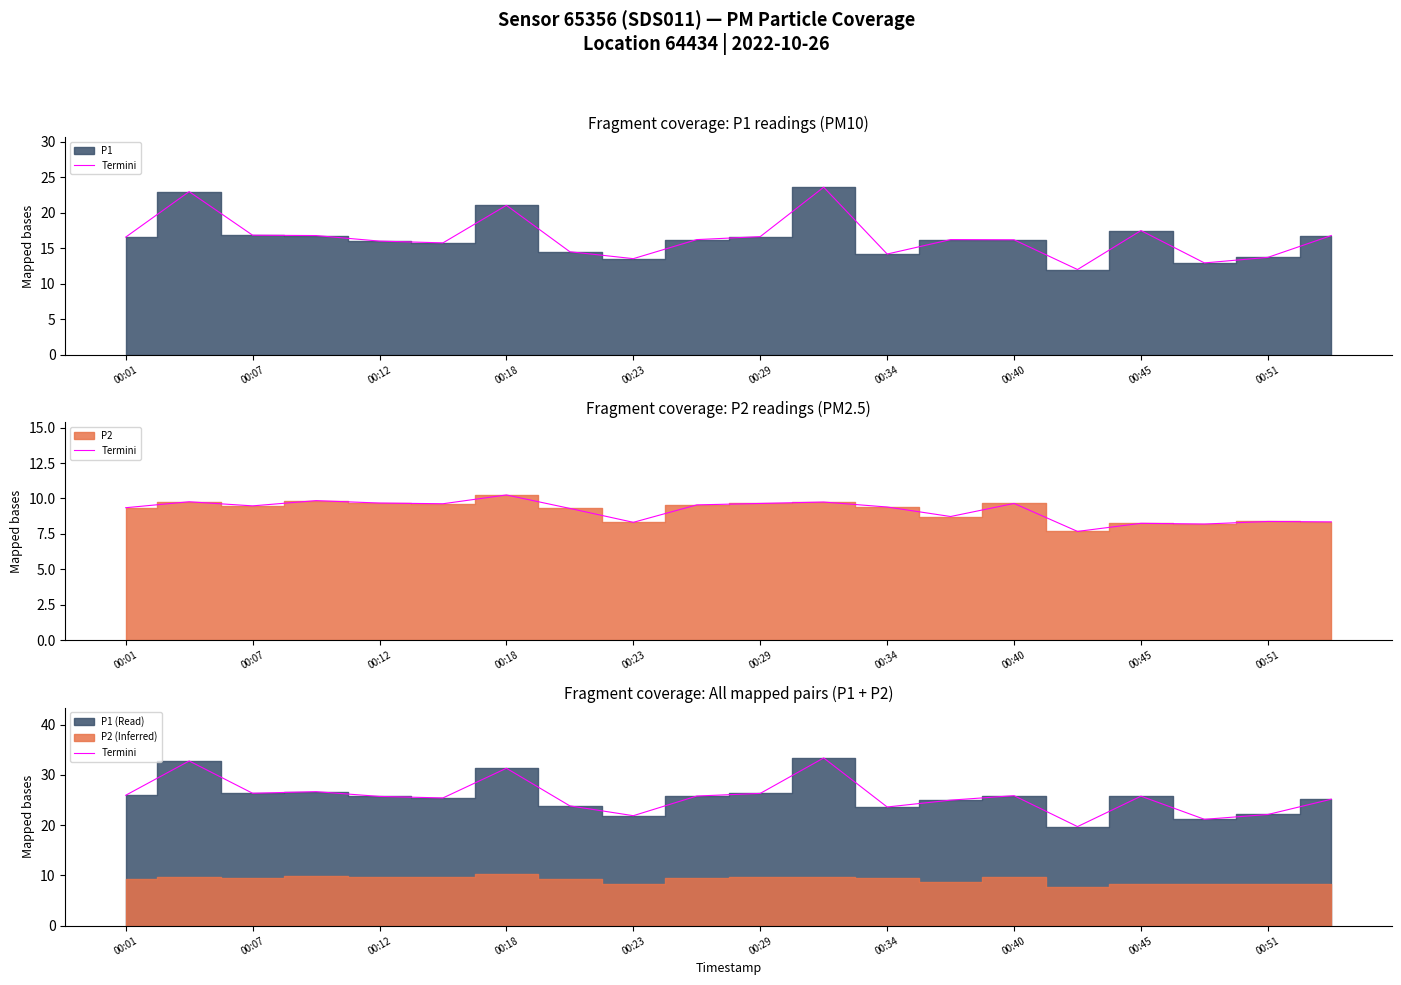

What is the difference between the maximum and minimum values?

13.7